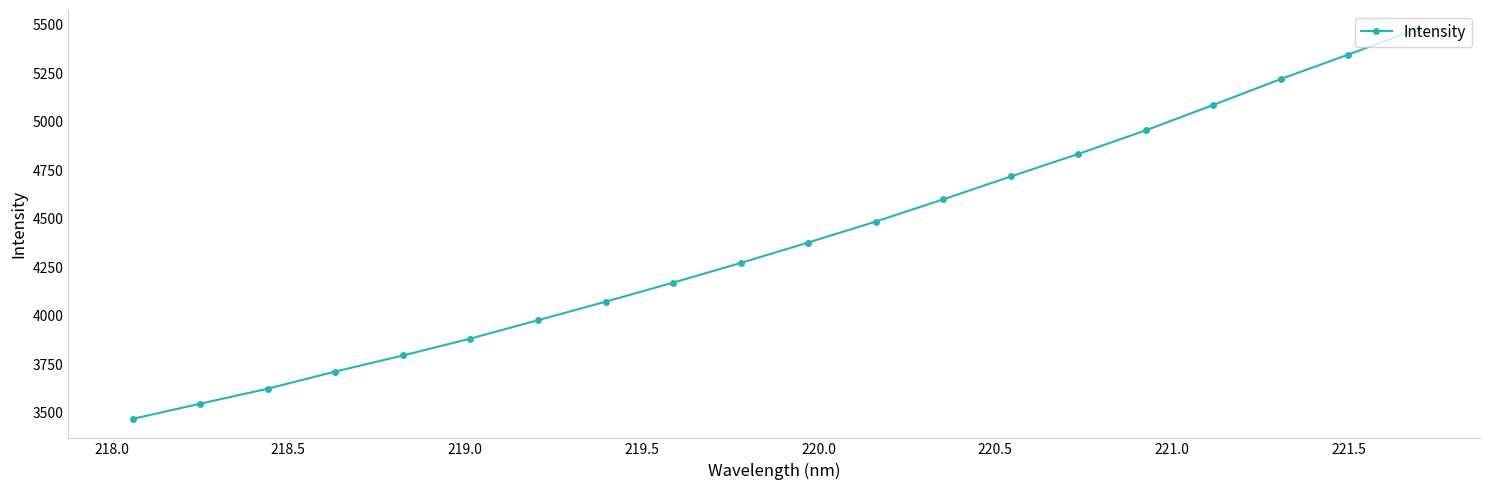

What is the average value?

4380.3